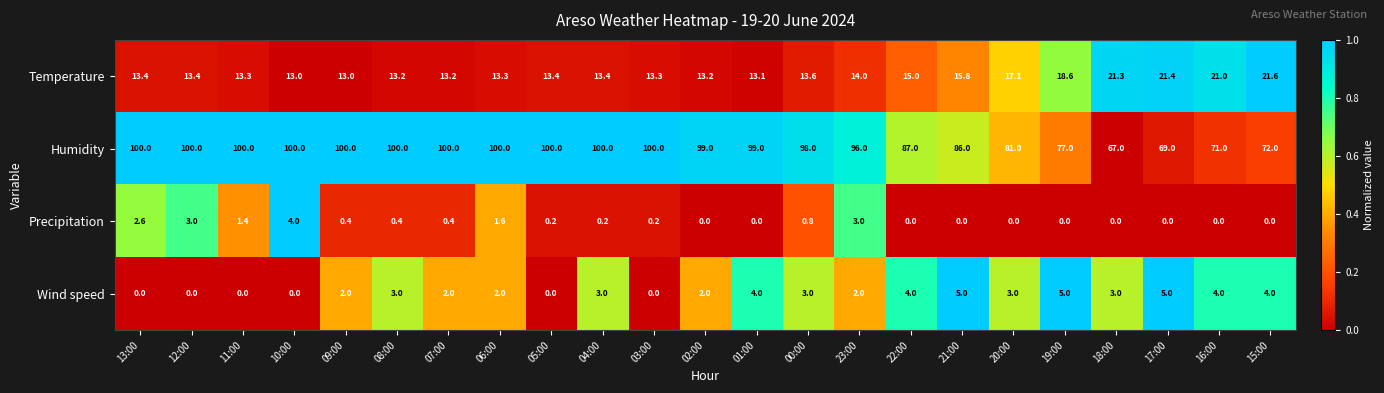

Is it true that Temperature equals 22.3 at 05:00?

False